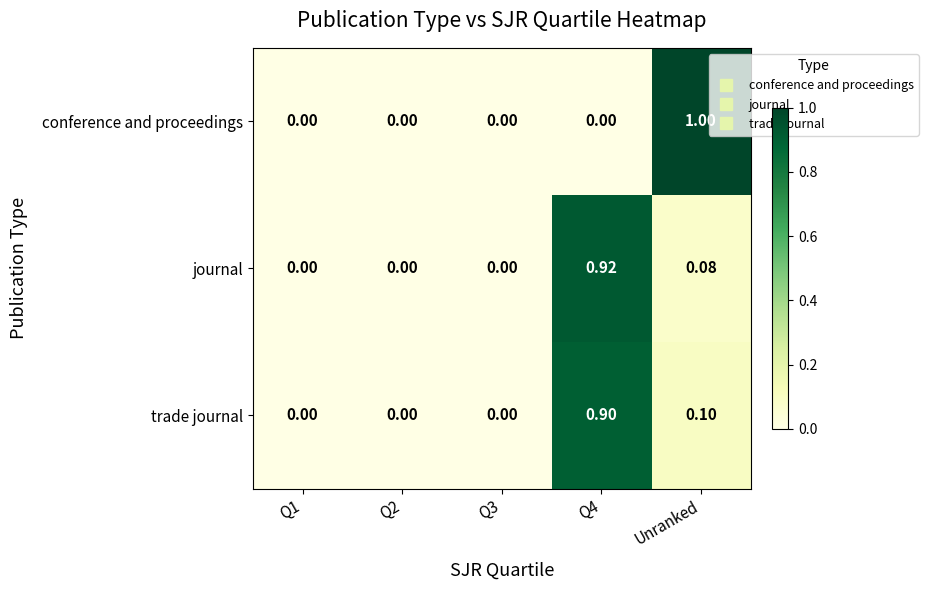

Which series changed the most between Q4 and Unranked?

conference and proceedings